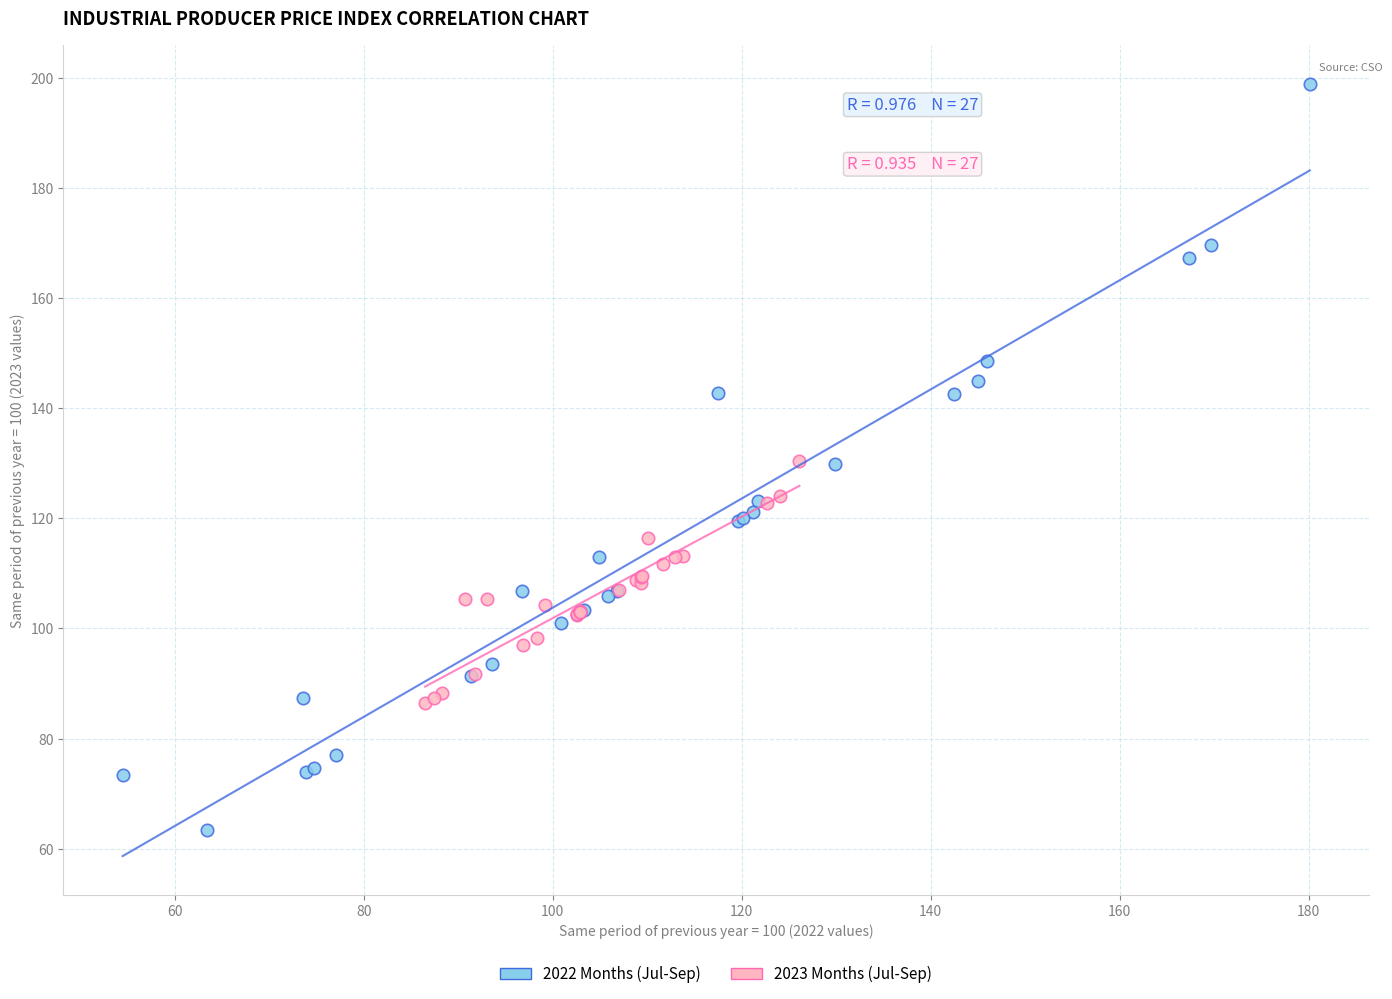

Which series contains the lowest Y value?

2022 Months (Jul-Sep)